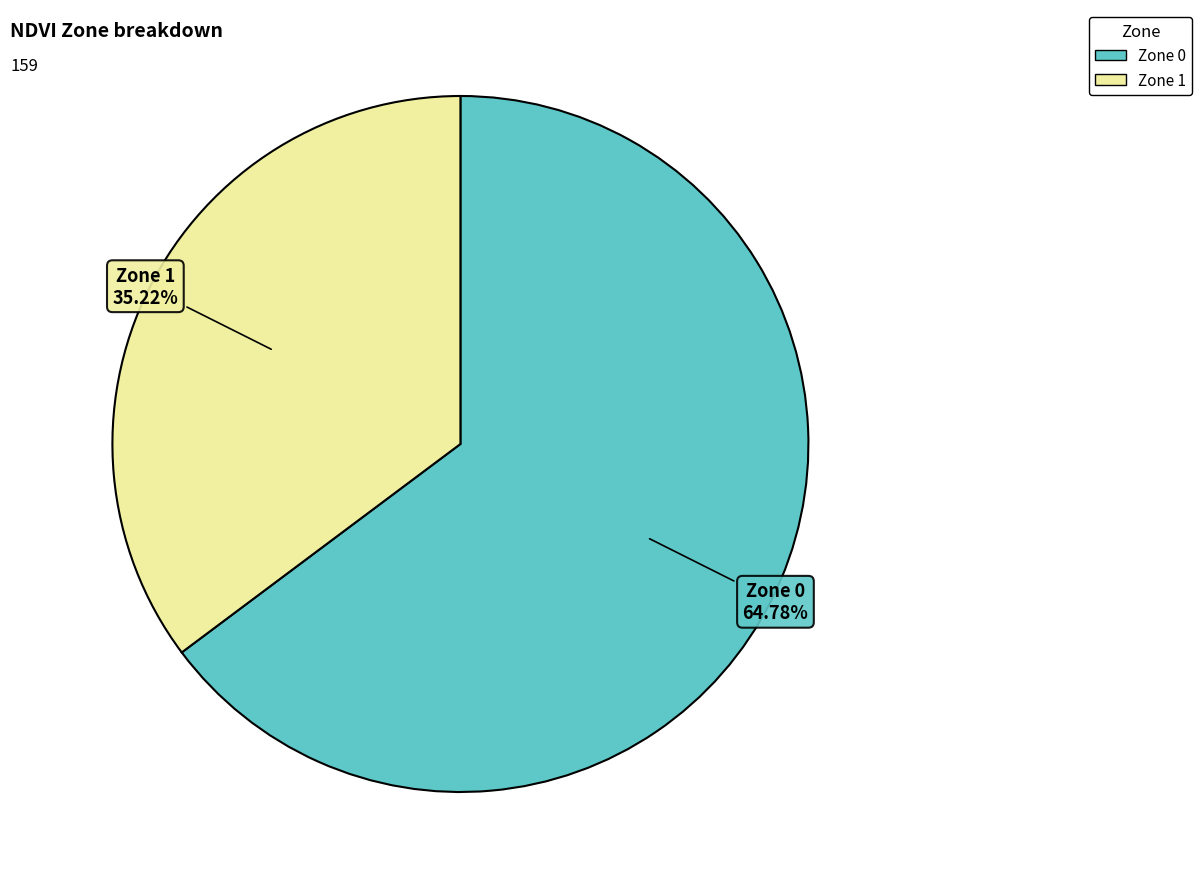

Combined, do Zone 0 and Zone 1 account for over 50%?

Yes